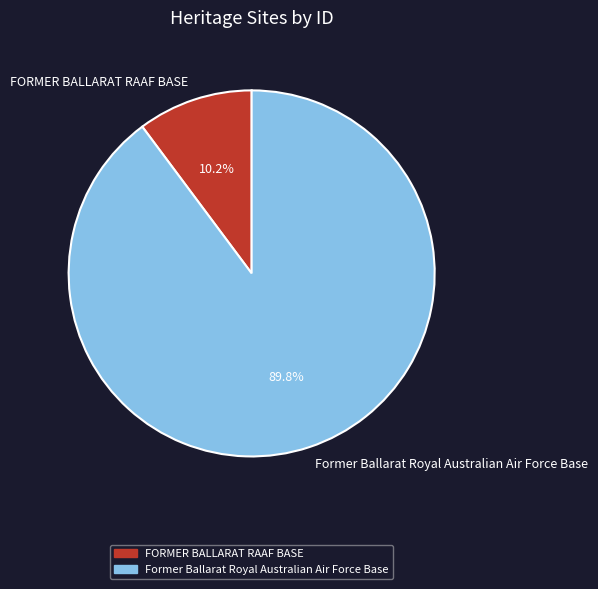

What is the total percentage of FORMER BALLARAT RAAF BASE and Former Ballarat Royal Australian Air Force Base?

100.0%